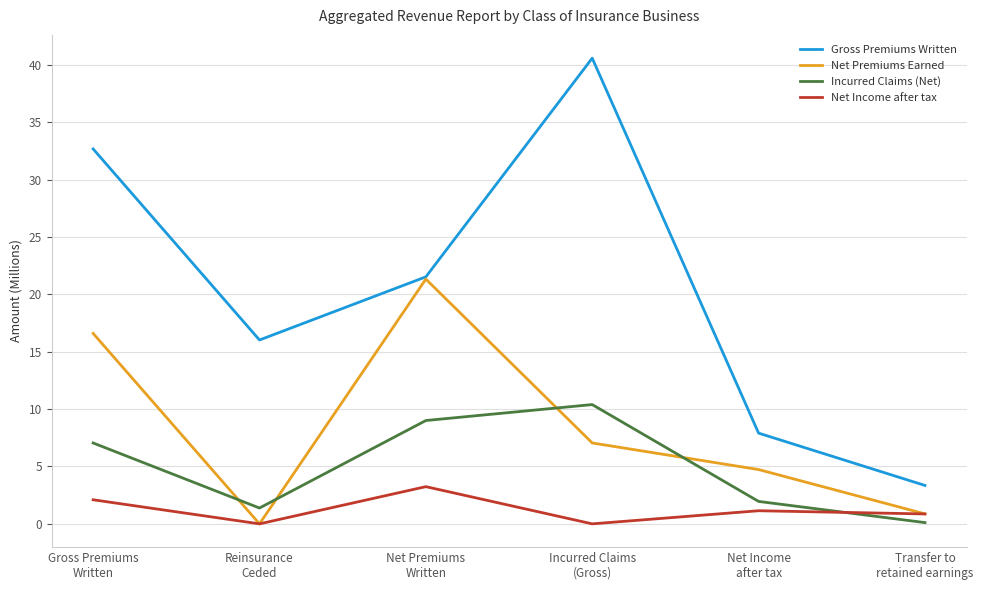

Is this an area chart (filled region under the line)?

No